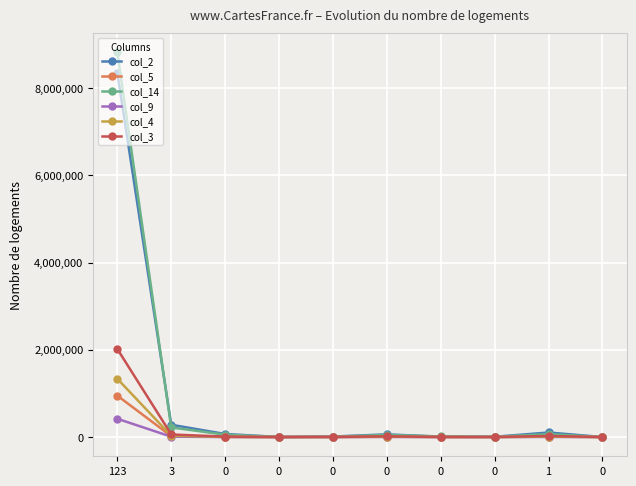

Between 0 and 0, which series saw the biggest shift?

col_2